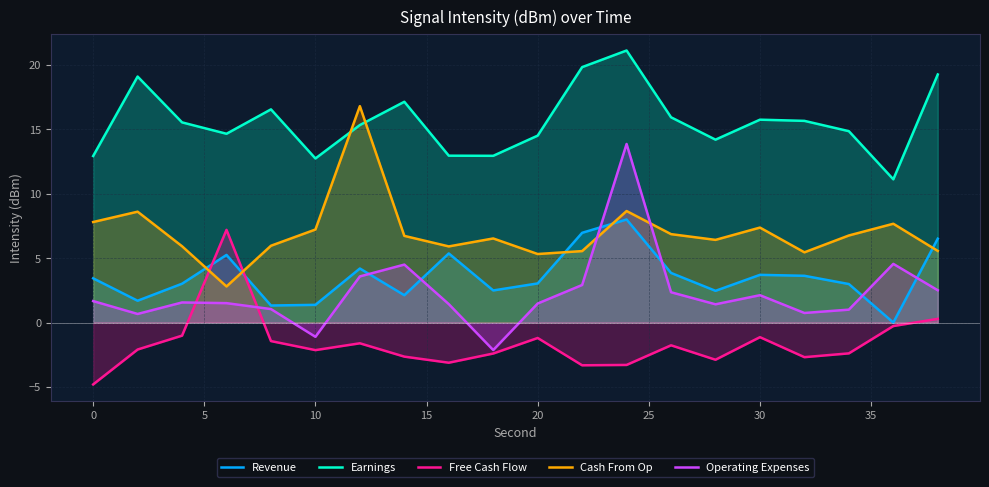

How many interior local peaks does the Earnings series have?

5